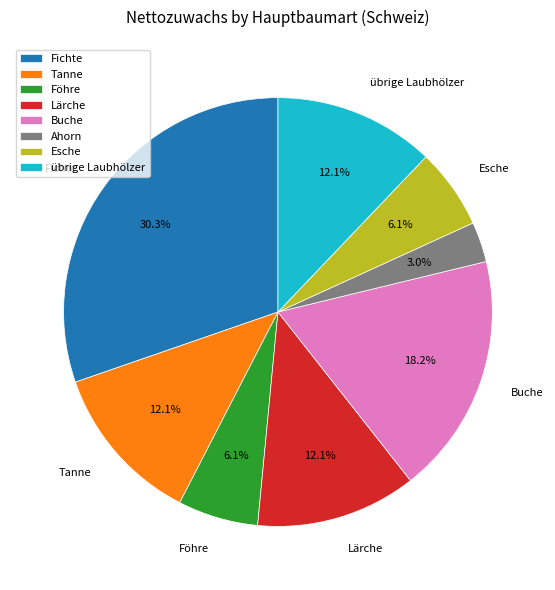

Which has a higher value, übrige Laubhölzer or Föhre?

übrige Laubhölzer